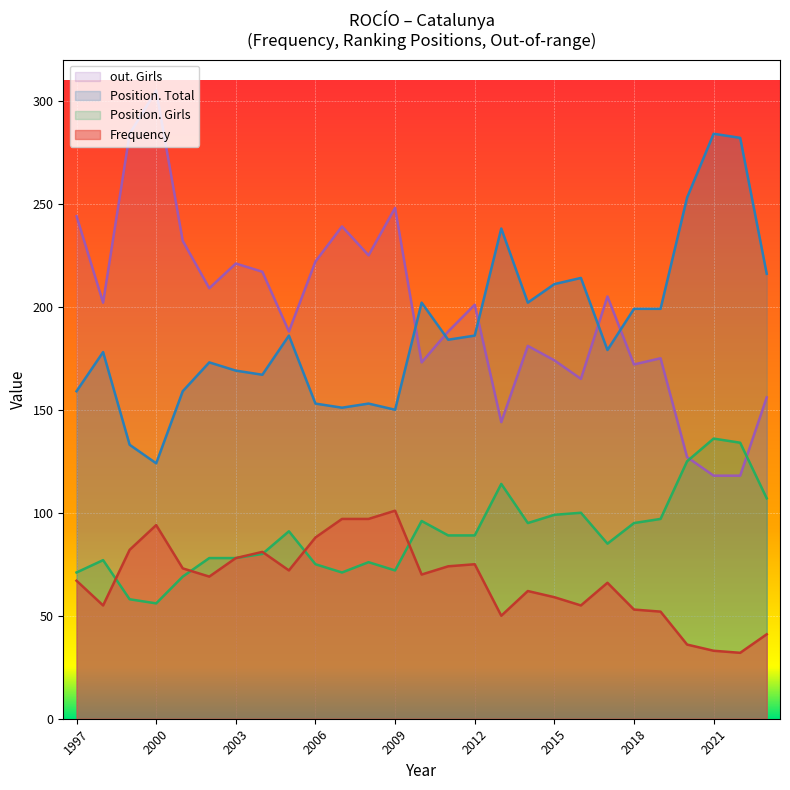

What is the highest value of the Position. Total series?

284